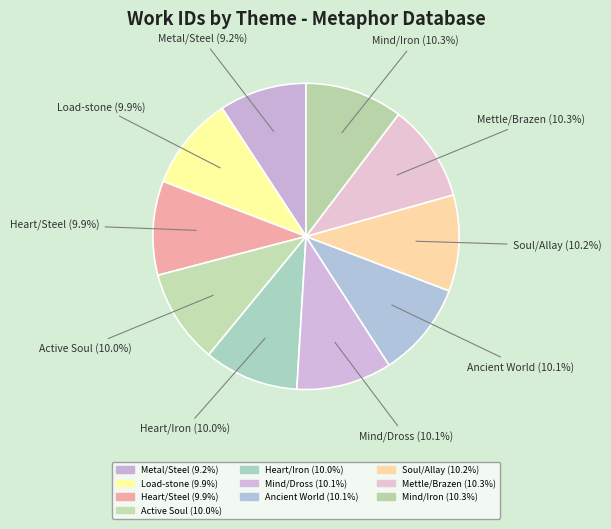

Which slice is the smallest?

Metal/Steel